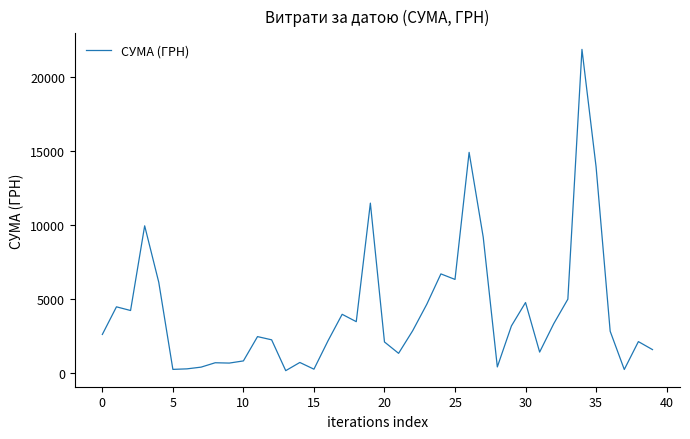

What is the average value?

4130.0